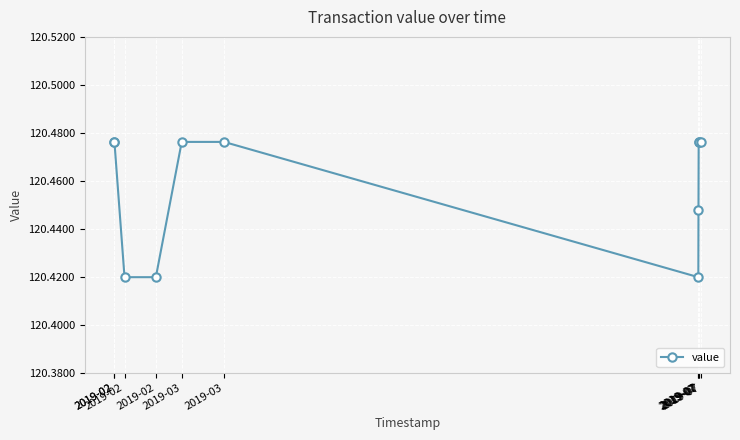

Between 2019-02 and 2019-02, which is larger?

2019-02